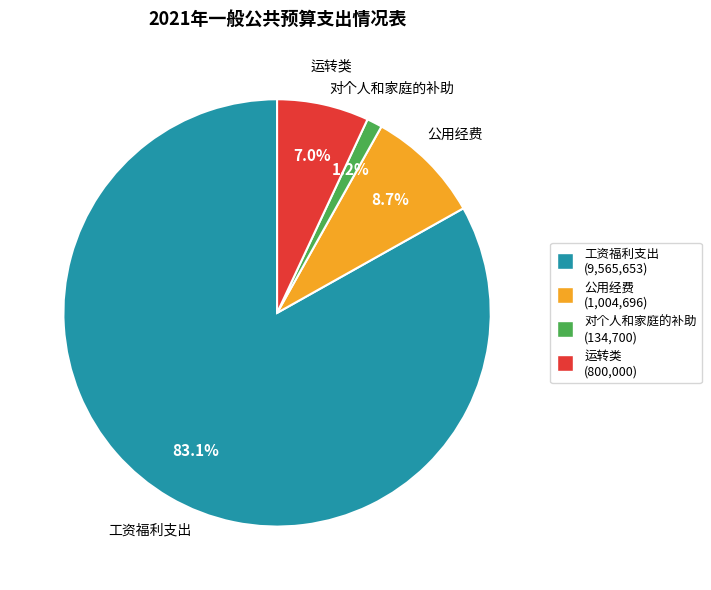

Is there a majority slice in this chart?

Yes